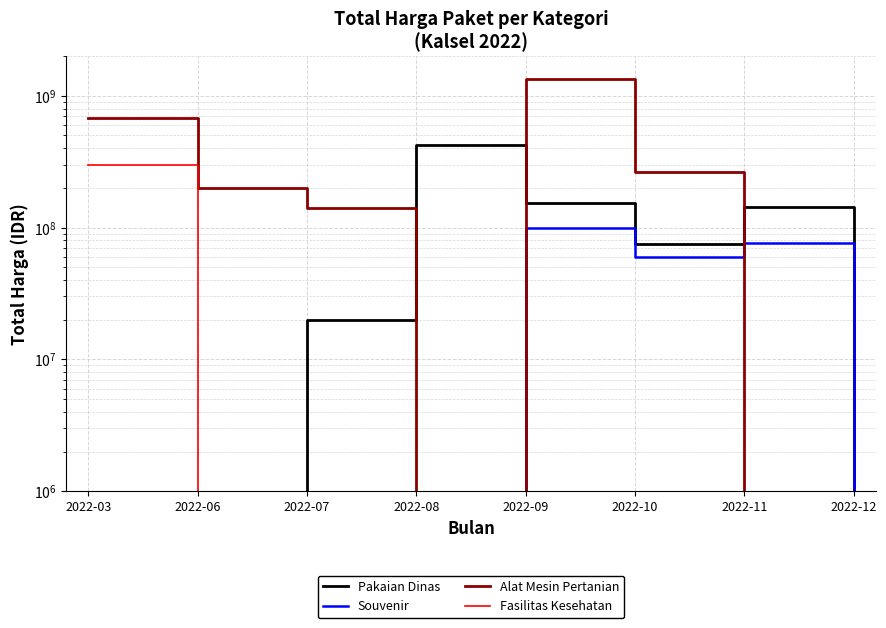

What is the average value of the Fasilitas Kesehatan series?

37535809